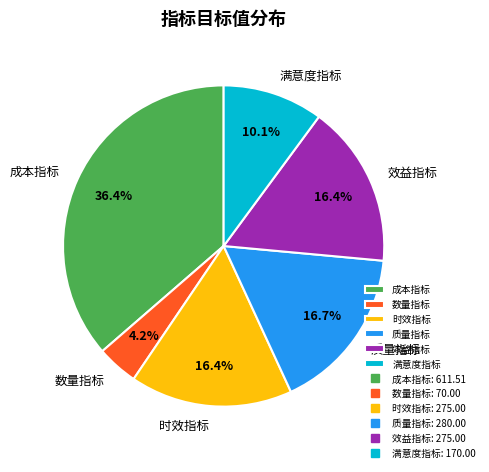

What percentage is NOT represented by 时效指标?

83.6%